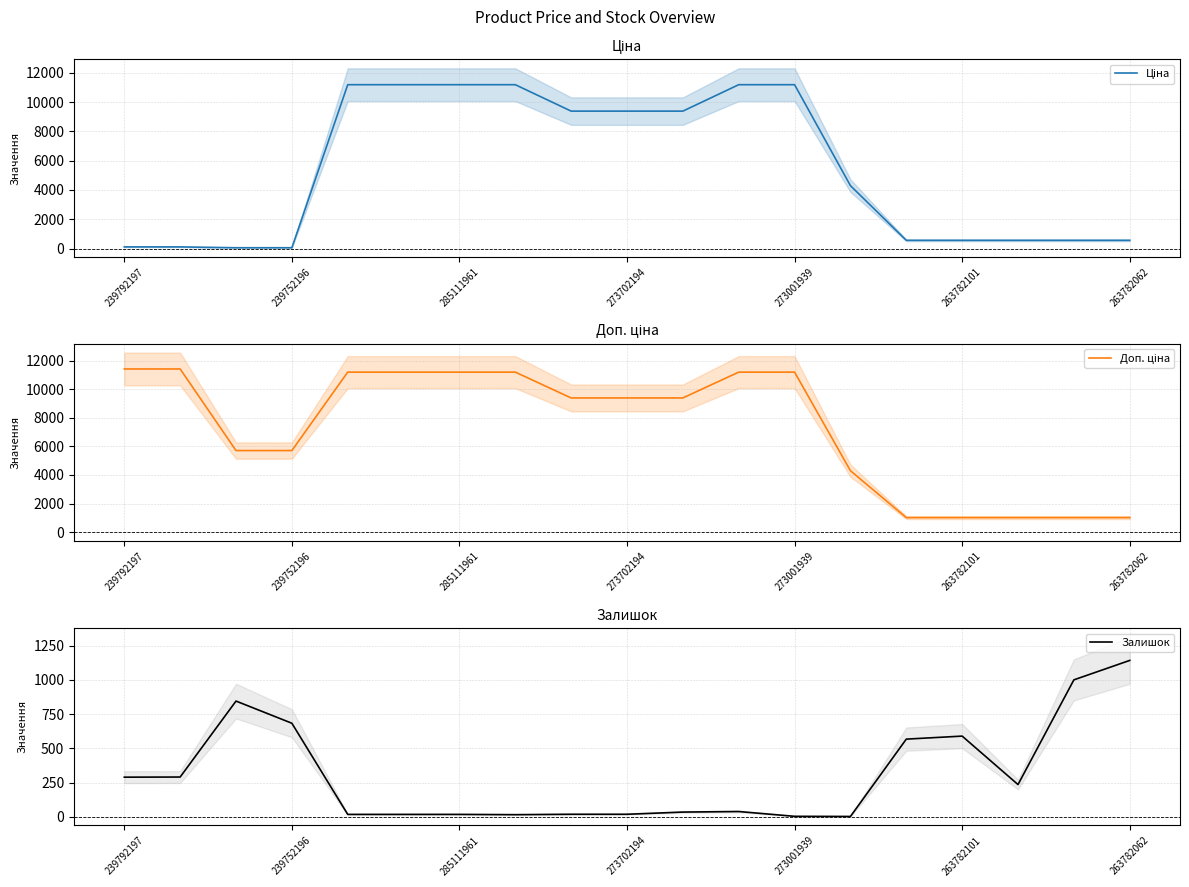

At which label does Залишок reach its peak?

263782062